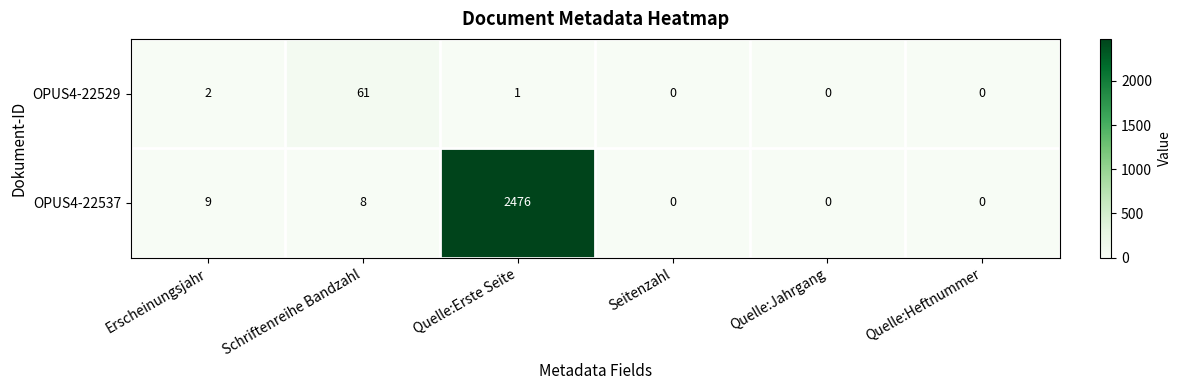

Which series has the widest spread of values?

OPUS4-22537